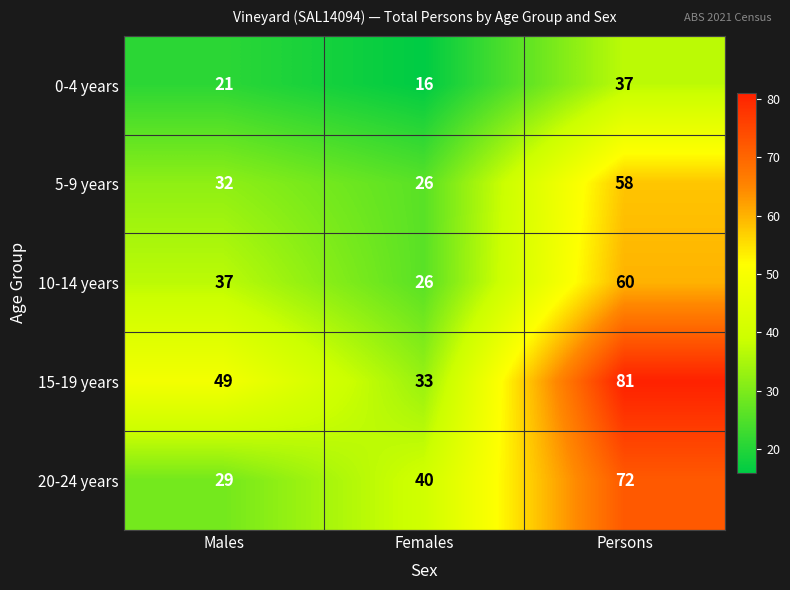

The value of 10-14 years at Persons is 15. True or false?

False